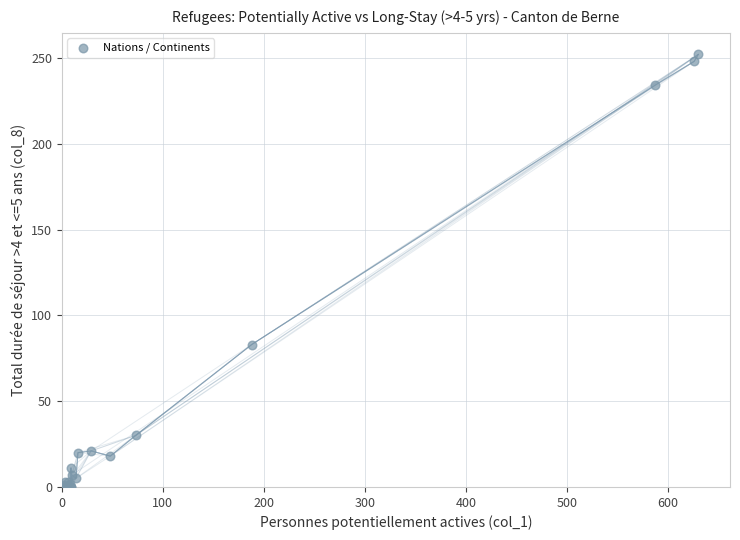

What Y value in the scatter plot is closest to 126?

83